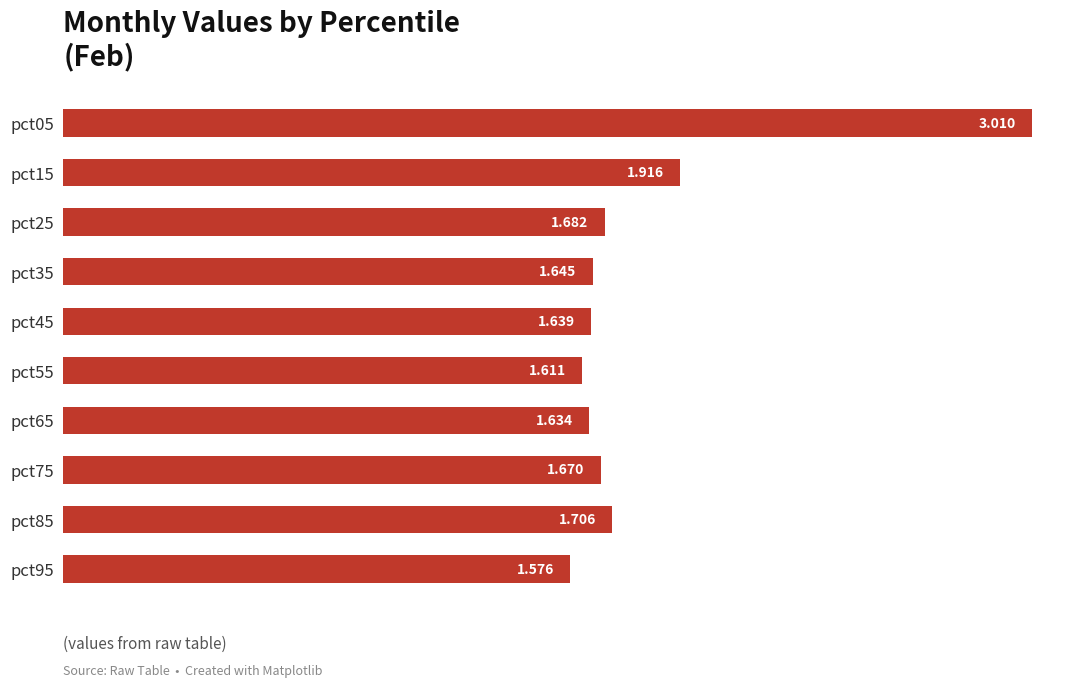

What is the sum of all values?

18.1